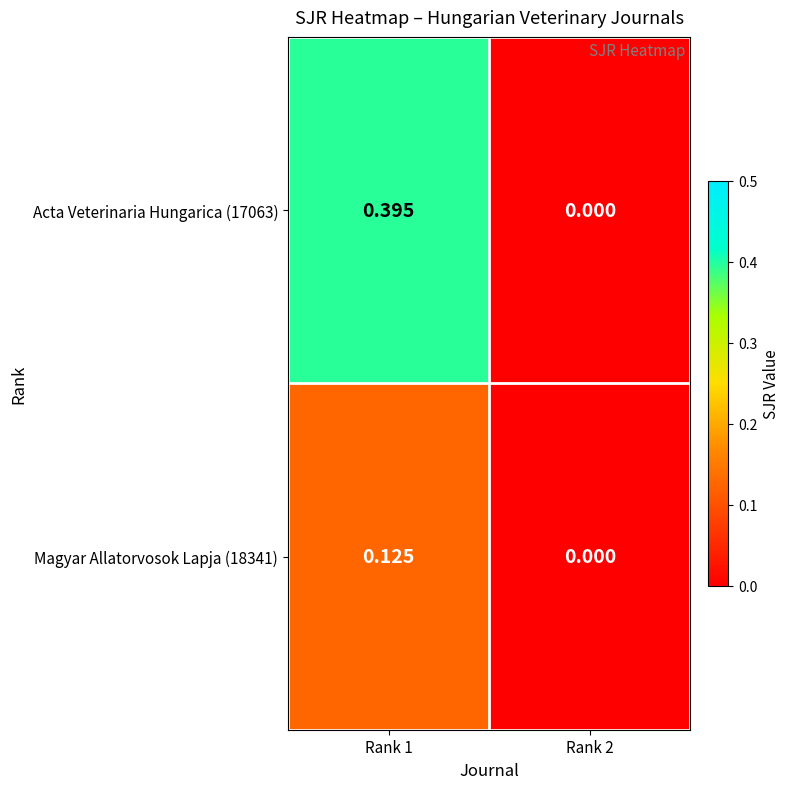

Is the value of Magyar Allatorvosok Lapja (18341) at Rank 2 greater than the value of Acta Veterinaria Hungarica (17063) at Rank 1?

No